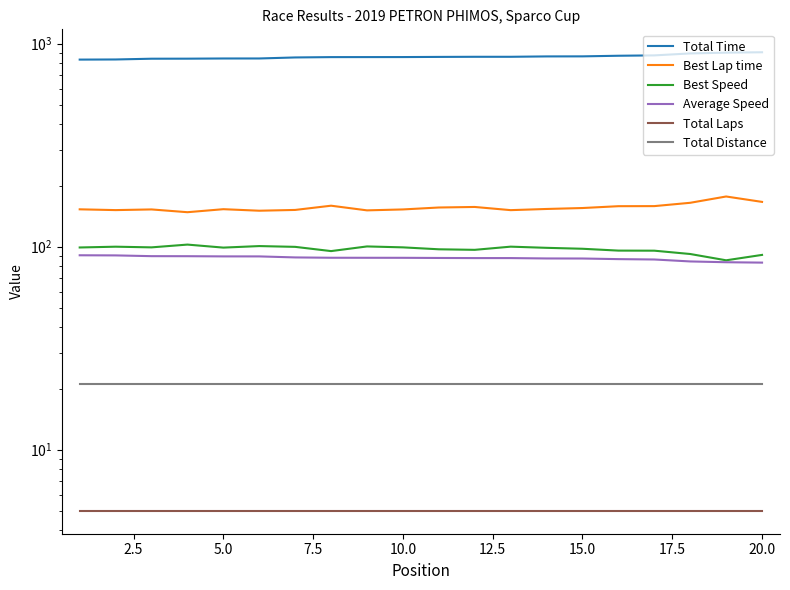

How many distinct data groups are displayed?

6